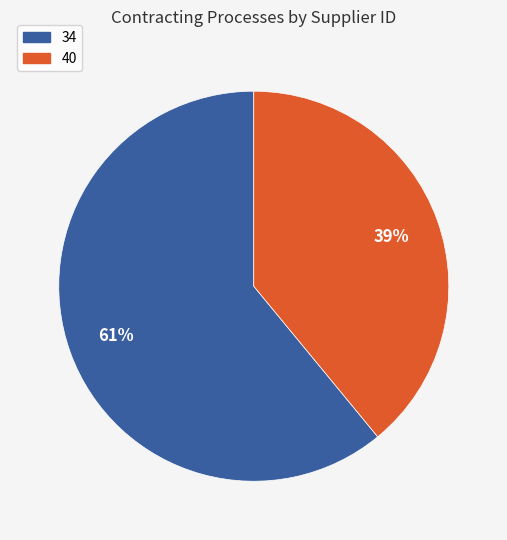

Is it true that 40 is 27% of the pie?

False